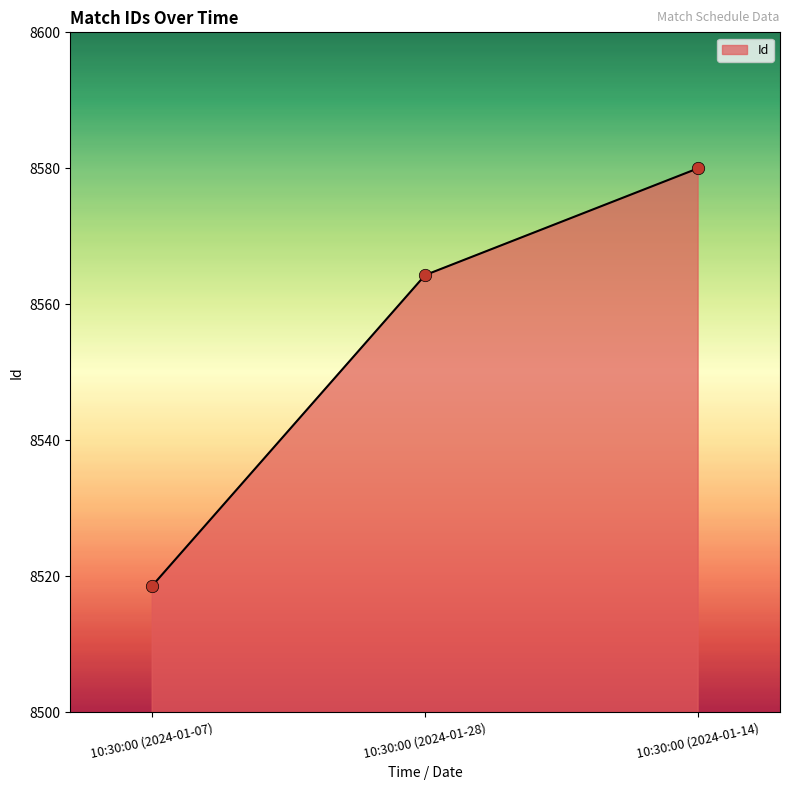

Which has a higher value, 10:30:00 (2024-01-14) or 10:30:00 (2024-01-07)?

10:30:00 (2024-01-14)